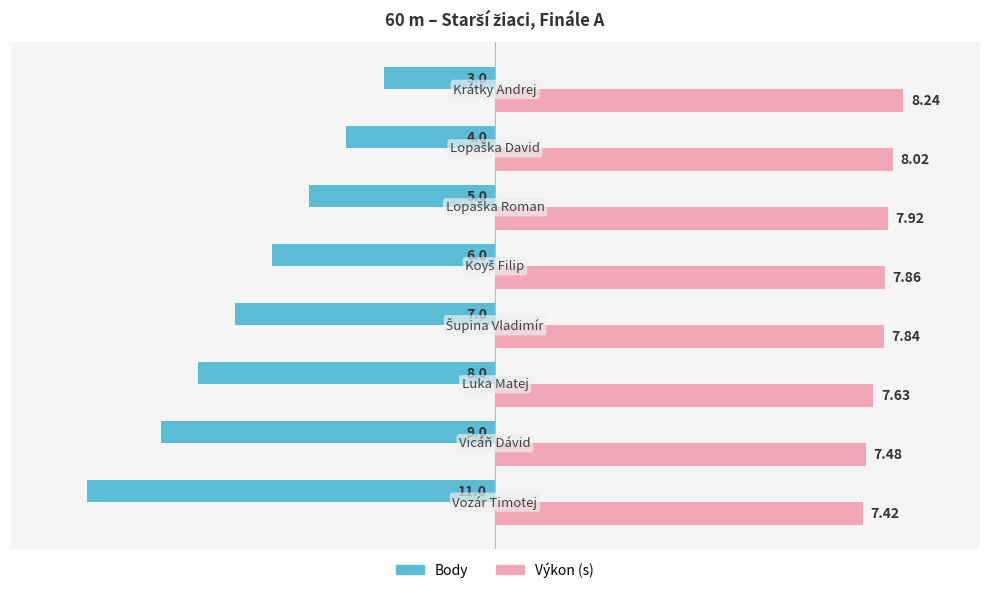

Which series has the largest total across all categories?

Výkon (s)